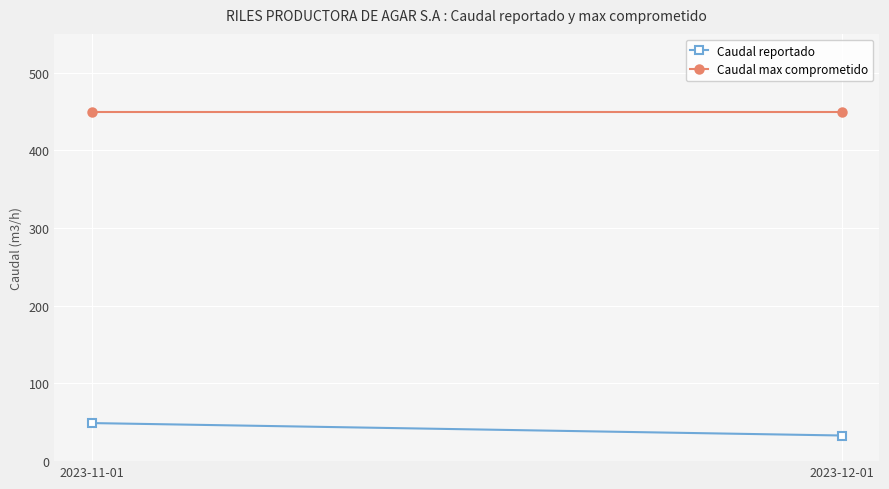

Count the number of categories in the chart.

2